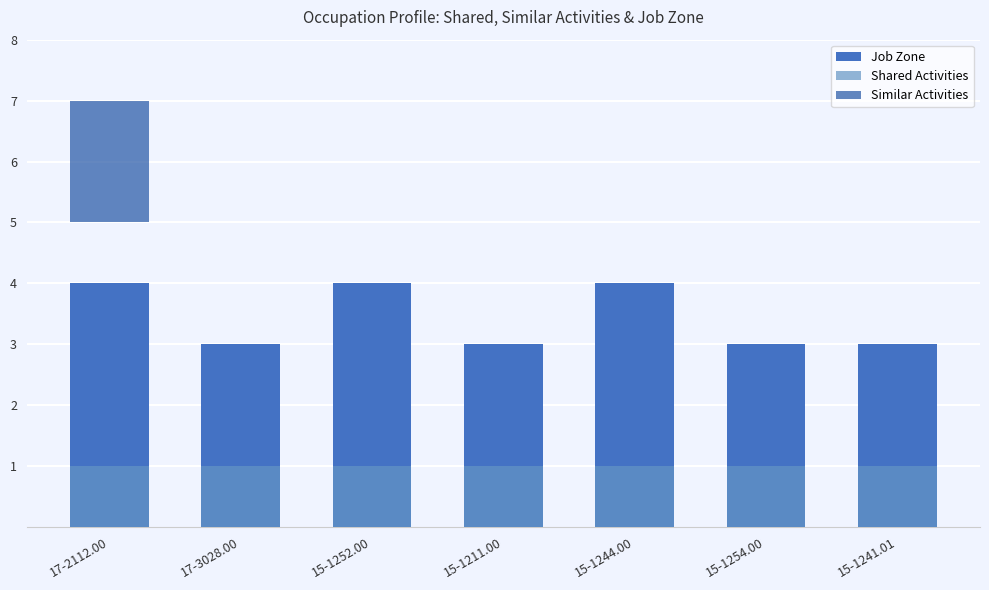

What is the total value across all series at 15-1211.00?

4